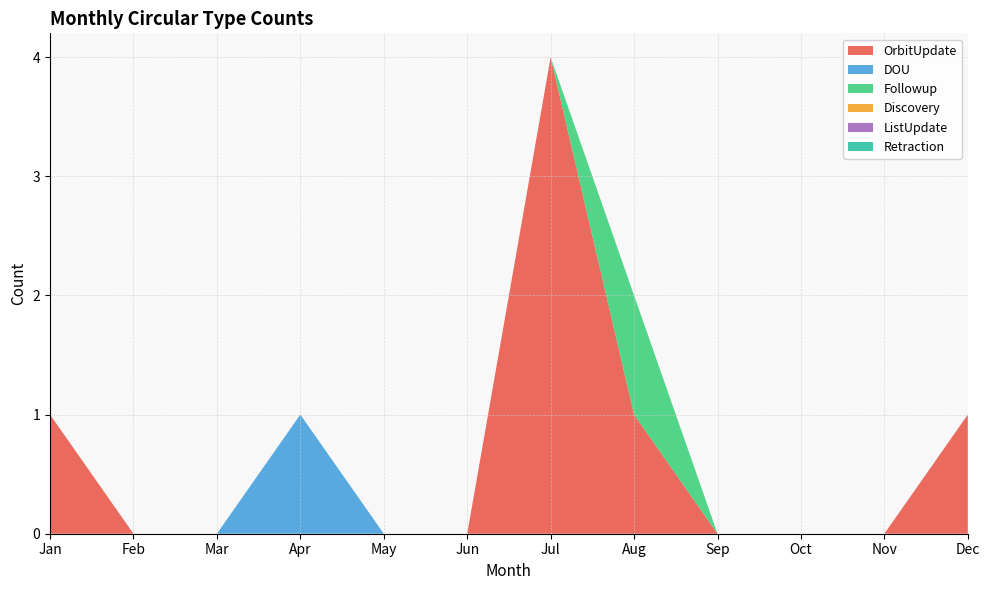

Reading left to right, transcribe all the data shown in this chart.

OrbitUpdate: Jan=1	Feb=0	Mar=0	Apr=0	May=0	Jun=0	Jul=4	Aug=1	Sep=0	Oct=0	Nov=0	Dec=1
DOU: Jan=0	Feb=0	Mar=0	Apr=1	May=0	Jun=0	Jul=0	Aug=0	Sep=0	Oct=0	Nov=0	Dec=0
Followup: Jan=0	Feb=0	Mar=0	Apr=0	May=0	Jun=0	Jul=0	Aug=1	Sep=0	Oct=0	Nov=0	Dec=0
Discovery: Jan=0	Feb=0	Mar=0	Apr=0	May=0	Jun=0	Jul=0	Aug=0	Sep=0	Oct=0	Nov=0	Dec=0
ListUpdate: Jan=0	Feb=0	Mar=0	Apr=0	May=0	Jun=0	Jul=0	Aug=0	Sep=0	Oct=0	Nov=0	Dec=0
Retraction: Jan=0	Feb=0	Mar=0	Apr=0	May=0	Jun=0	Jul=0	Aug=0	Sep=0	Oct=0	Nov=0	Dec=0